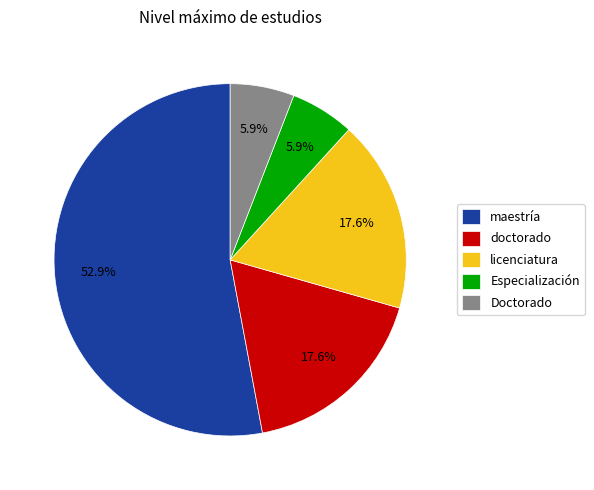

To the nearest percent, what portion does maestría represent?

53%